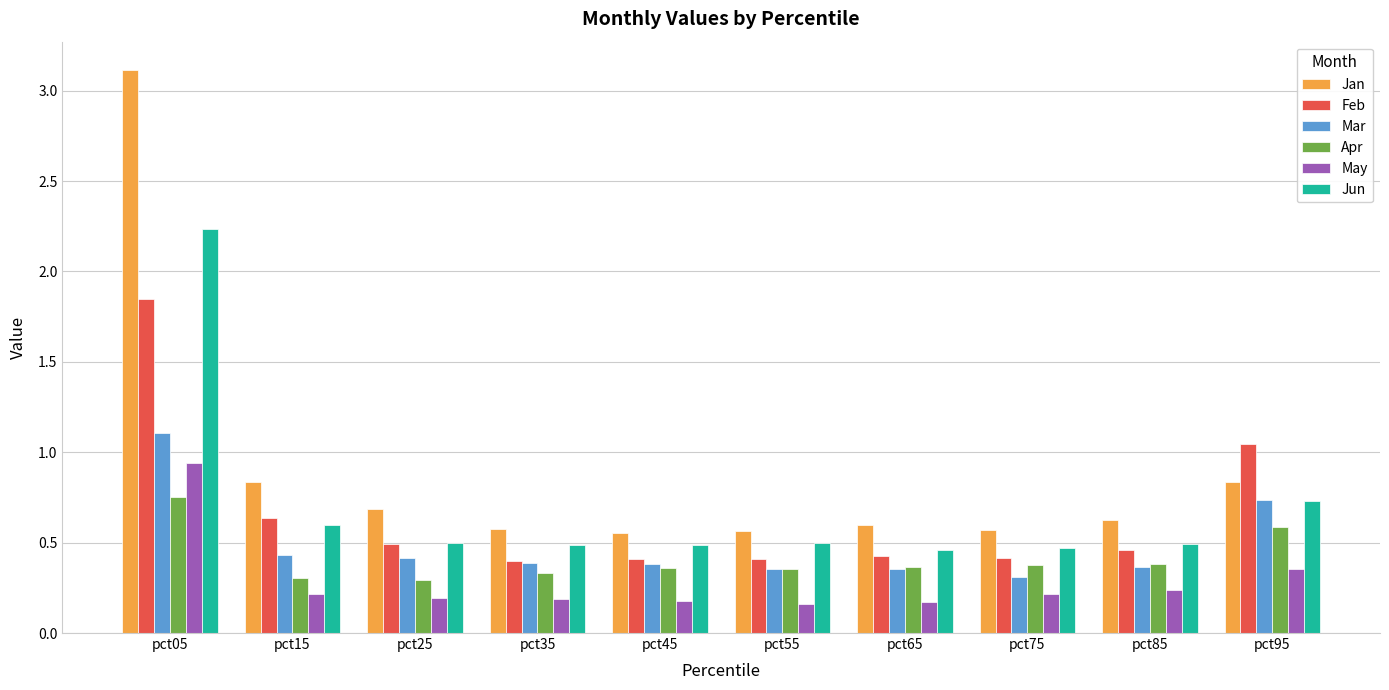

What is the maximum value shown in the chart?

3.1